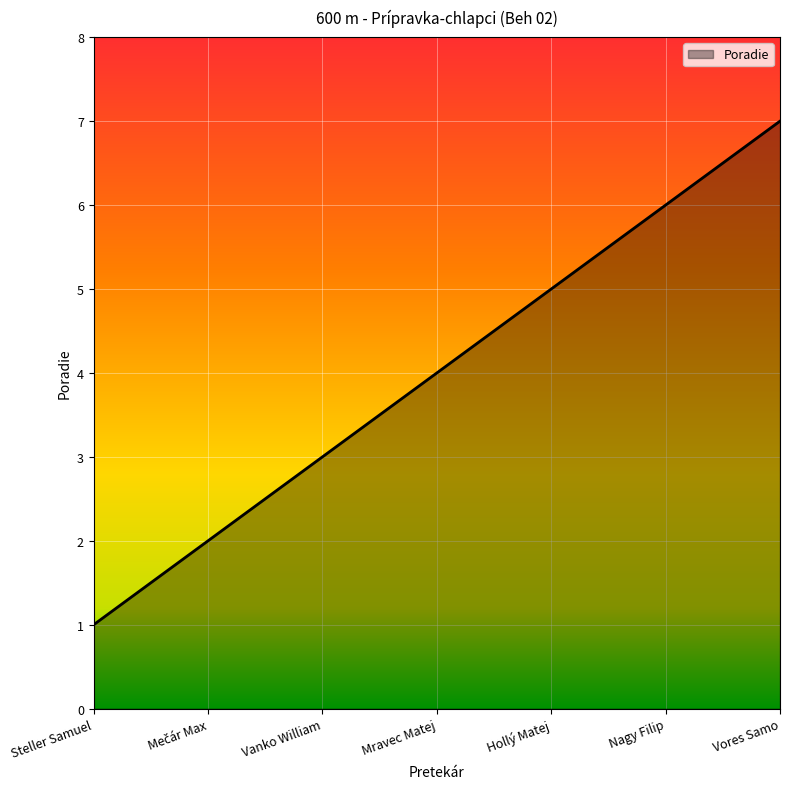

How many lines are shown in the chart?

1